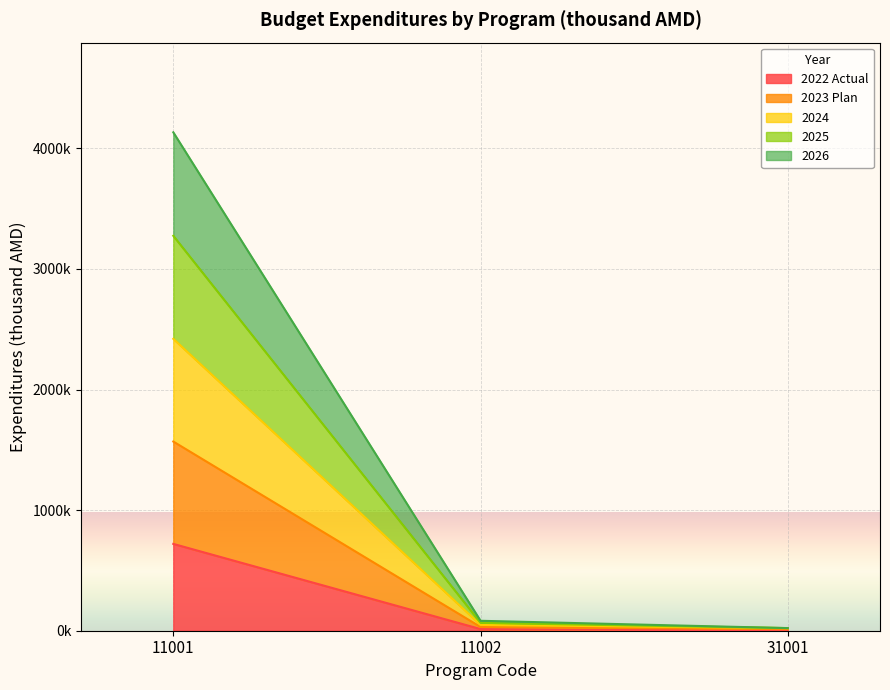

What are all the series names shown in the legend?

2022 Actual, 2023 Plan, 2024, 2025, 2026